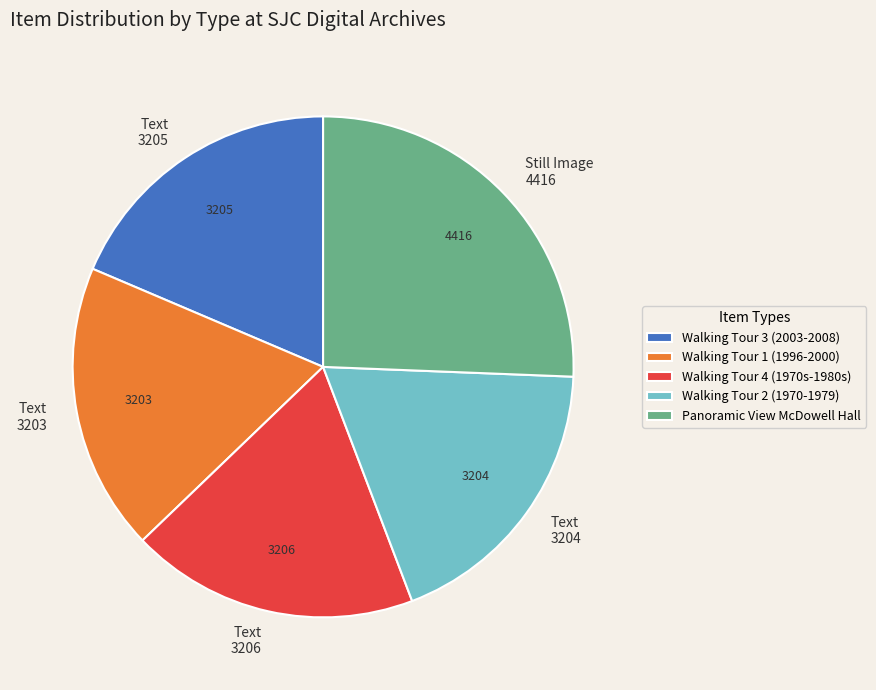

Do Text 3206 and Still Image 4416 together represent more than half of the pie?

No